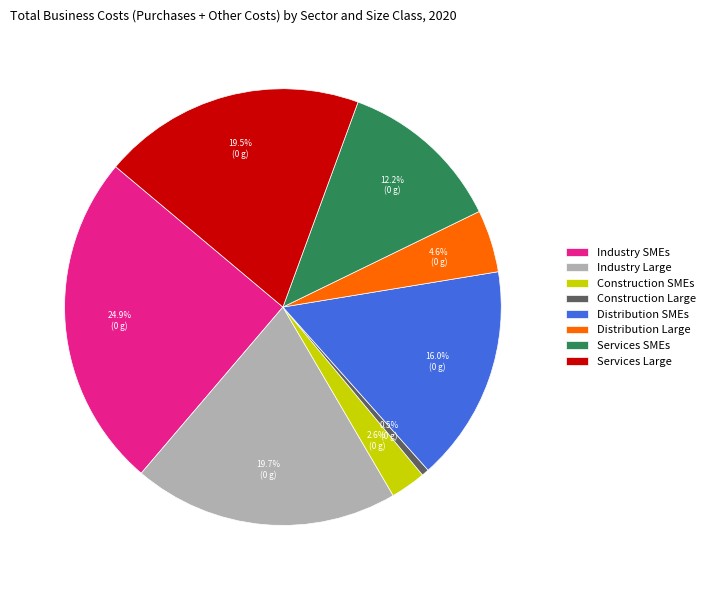

Does Construction SMEs represent more than half of the total?

No